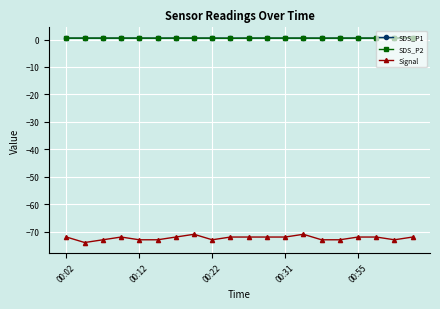

Which series has the widest spread of values?

Signal